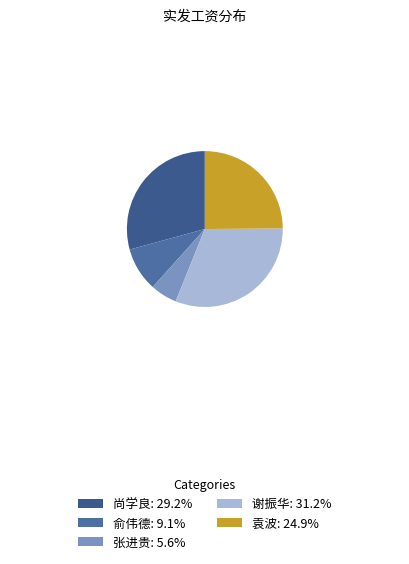

What is the total percentage of 尚学良 and 俞伟德?

38.3%